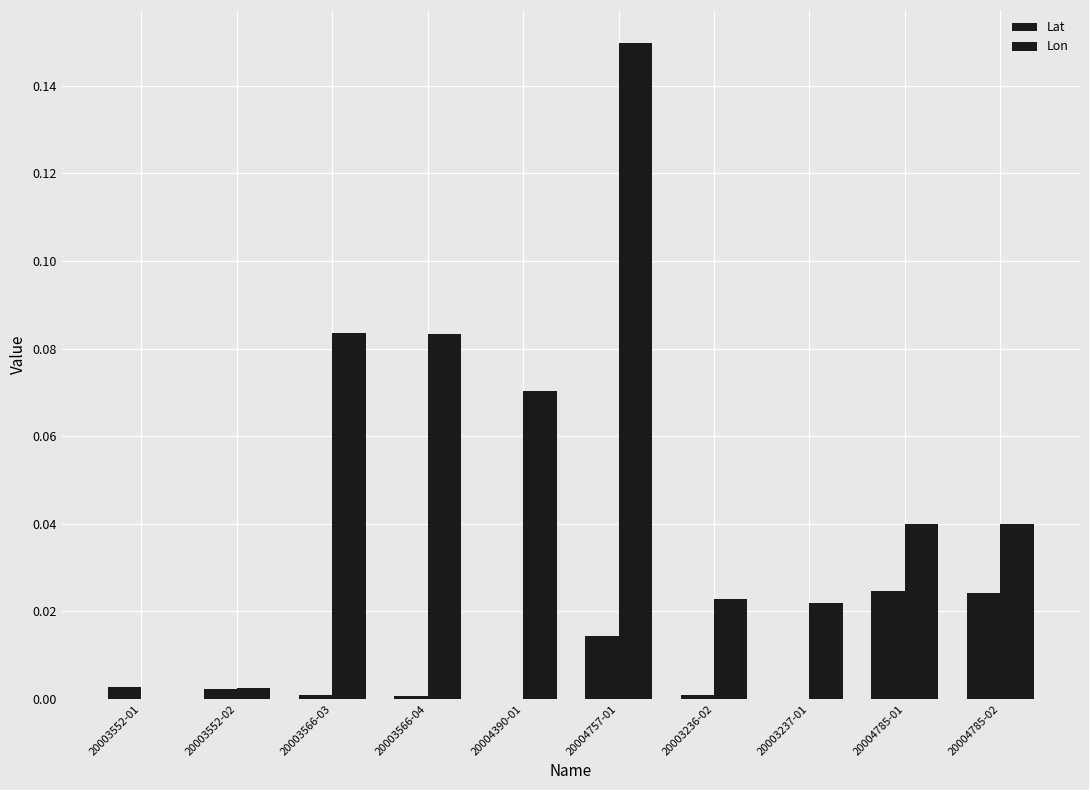

How many values in Lon are above zero?

9